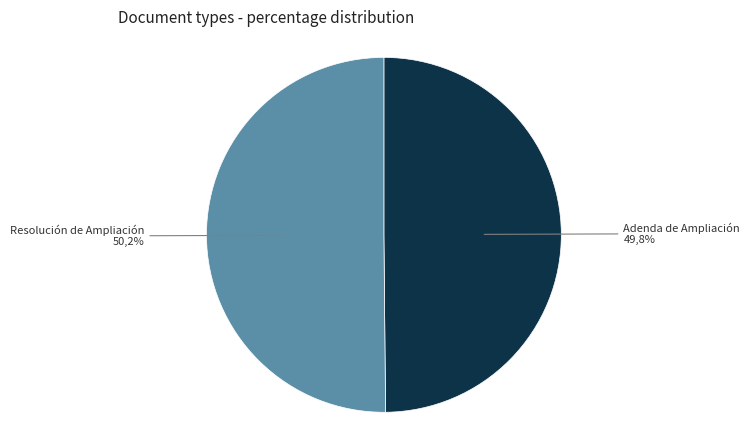

Does Resolución de Ampliación account for over 50% of the chart?

Yes